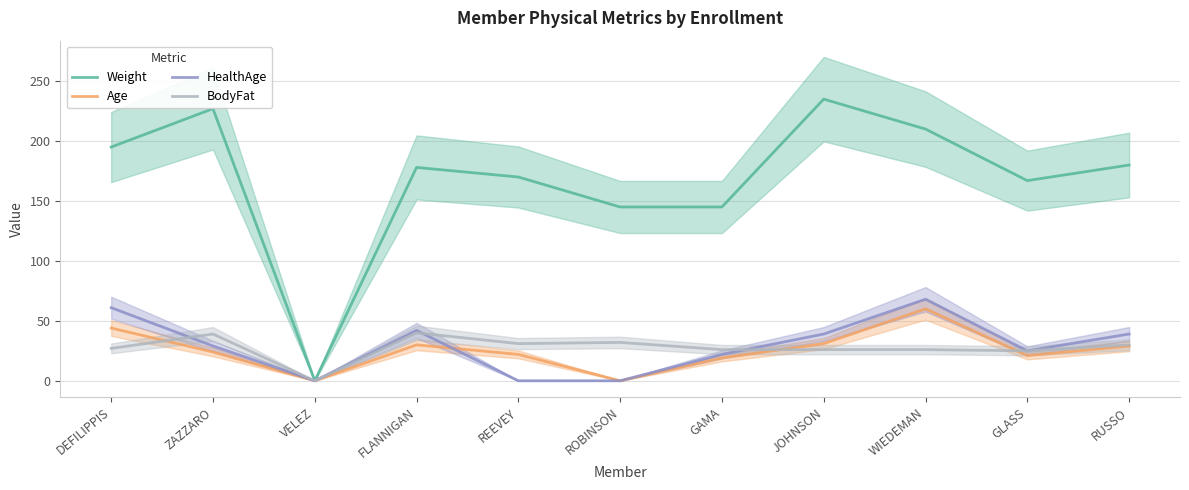

At which category does Age reach its first local peak?

FLANNIGAN